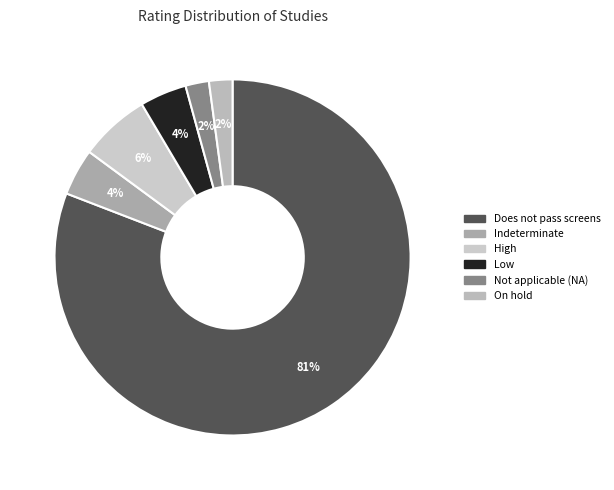

Which slice is the largest?

Does not pass screens